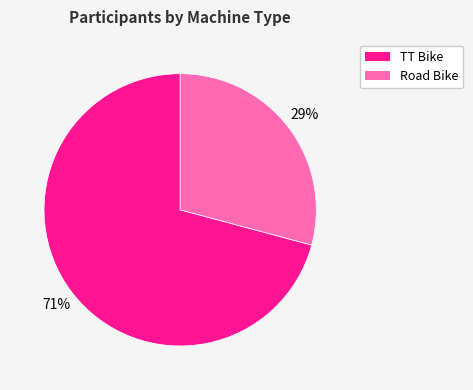

What is the smallest slice in the pie chart?

Road Bike